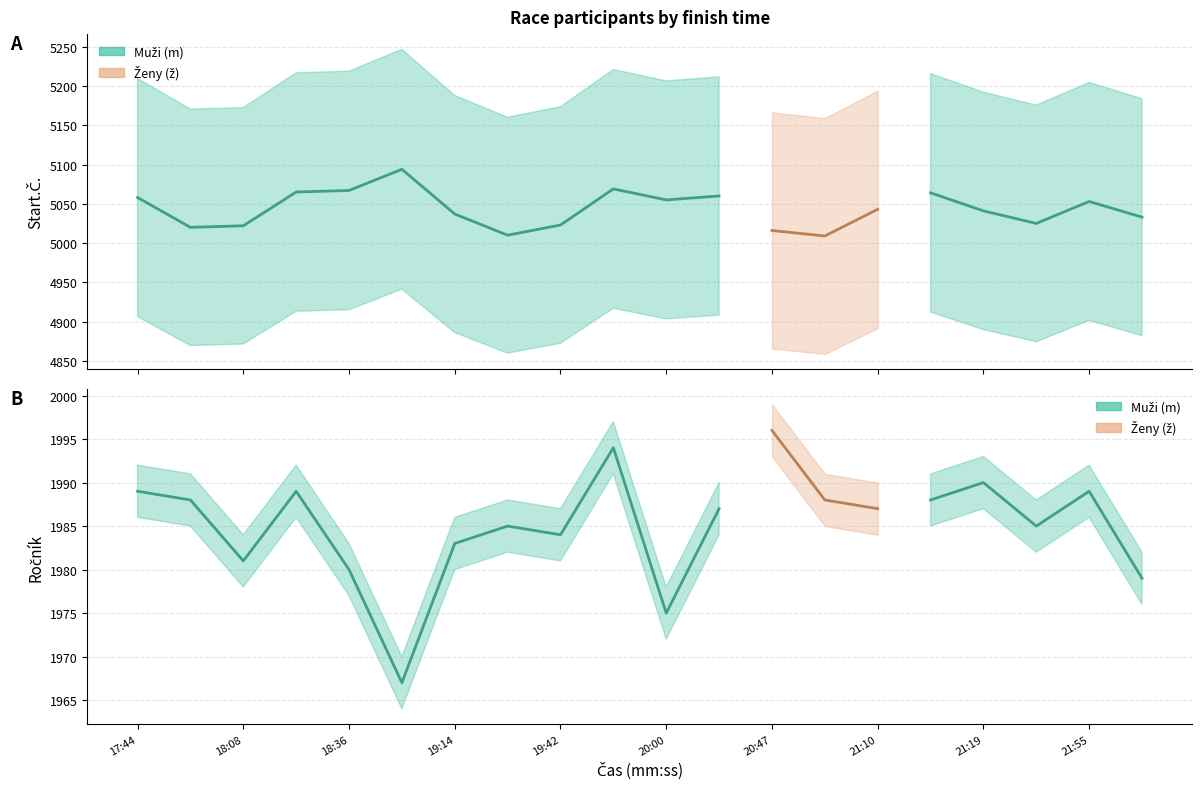

At which category does the chart reach its peak across all series?

20:00